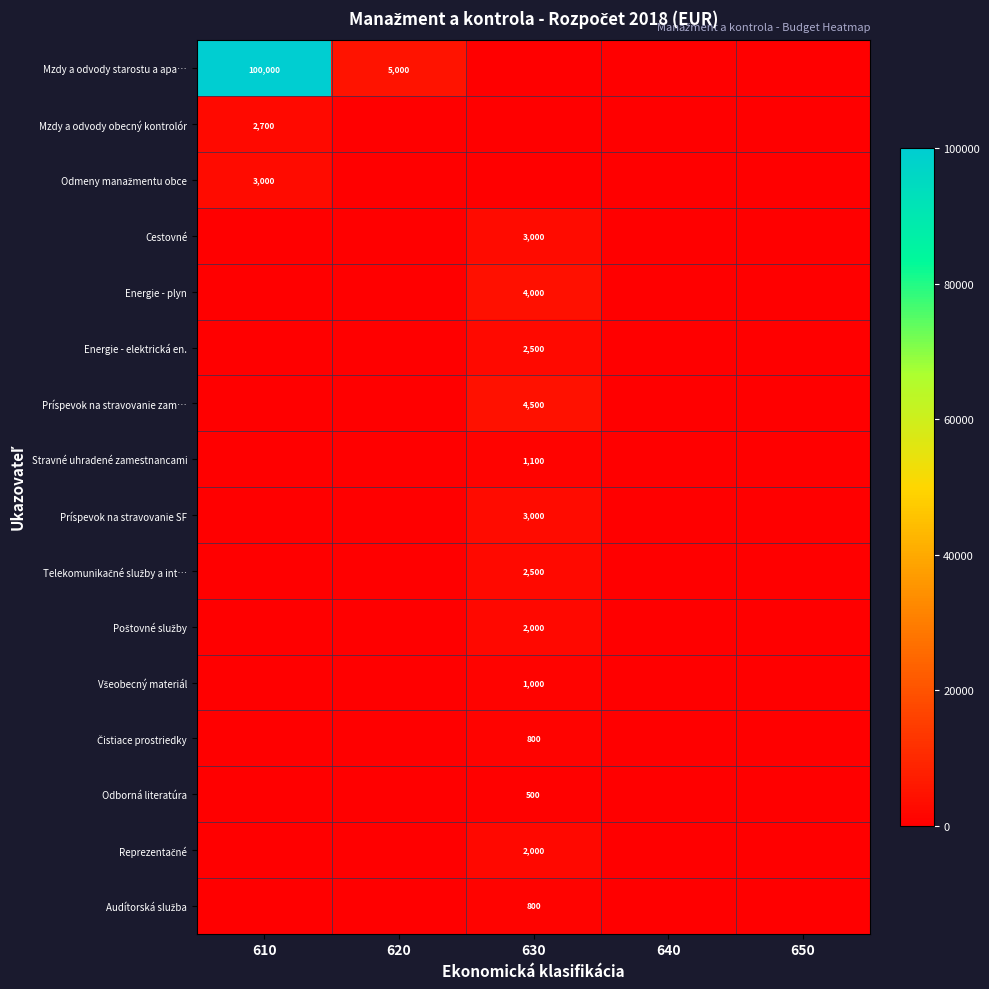

The Stravné uhradené zamestnancami series shows 0 at 610. True or false?

True